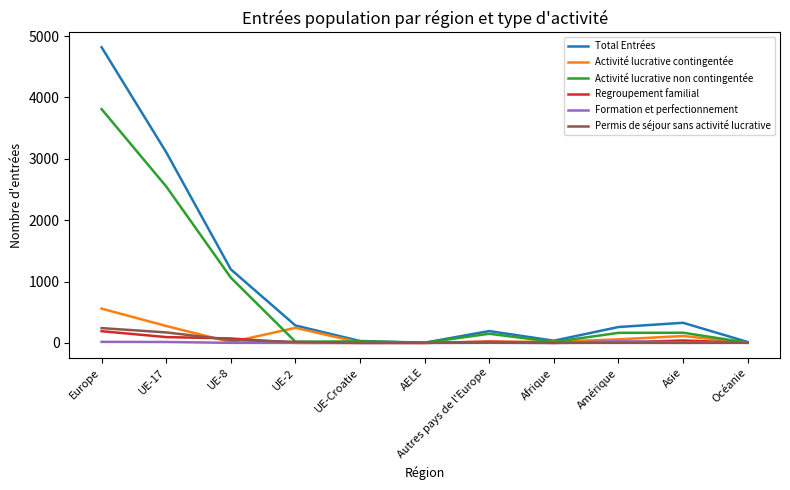

What is the greatest value displayed?

4819